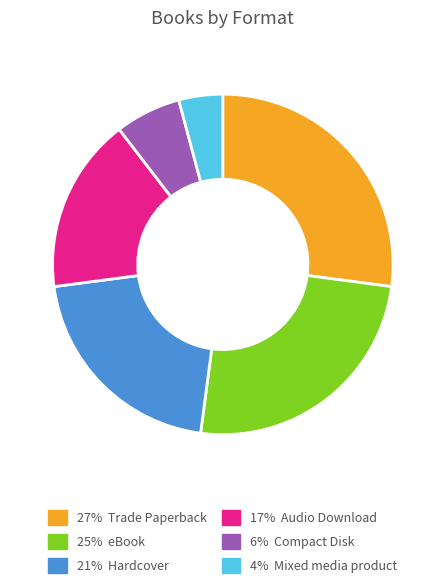

Does any single category account for the majority?

No